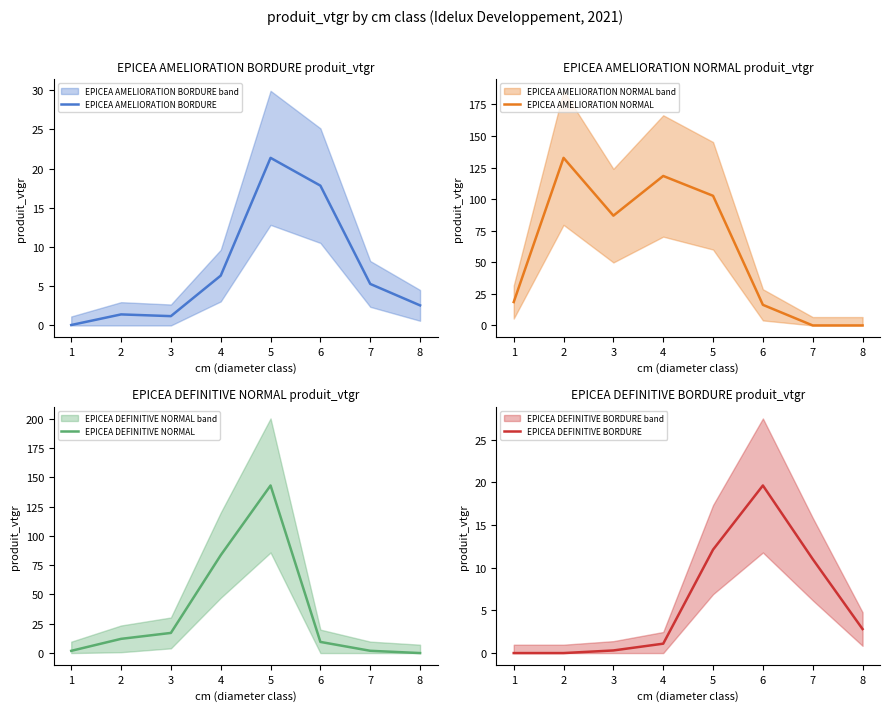

At which label does EPICEA AMELIORATION BORDURE first exceed 5?

4